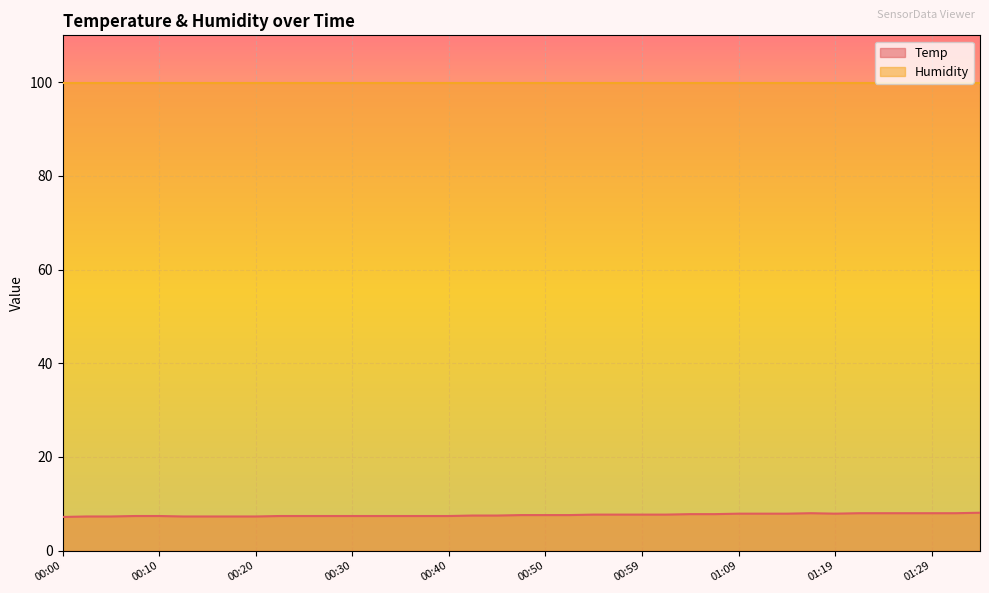

What is the change in value from 00:42 to 00:59?

+0.2